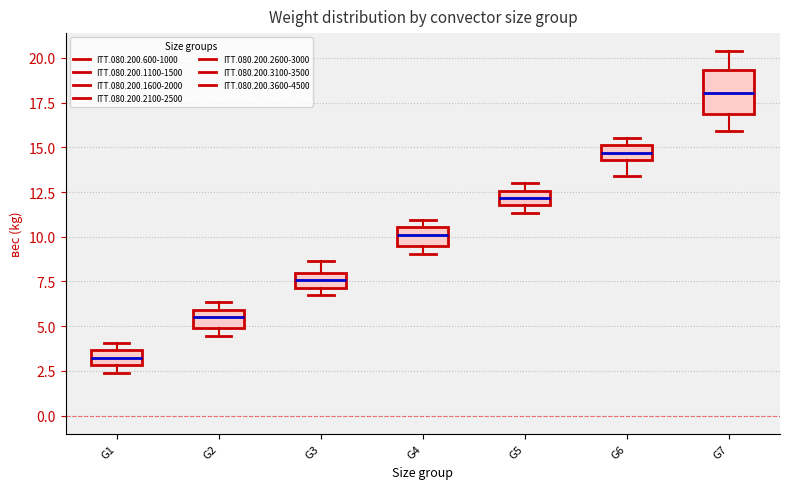

Reading left to right, transcribe this box plot: for each box, give where its median line is, the range the box spans, and where its two whiskers end, as read against the y-axis. The values are not printed on the chart, so give them approximately, as read against the axis.

G1: median 3.0 (inside the box), box 3.0 to 3.5, whiskers 2.5 to 4.0
G2: median 5.5, box 5.0 to 6.0, whiskers 4.5 to 6.5
G3: median 7.5, box 7.0 to 8.0, whiskers 7.0 (just below the box's lower edge) to 8.5
G4: median 10.0, box 9.5 to 10.5, whiskers 9.0 to 11.0
G5: median 12.0 (inside the box), box 12.0 to 12.5, whiskers 11.5 to 13.0
G6: median 14.5 (inside the box), box 14.5 to 15.0, whiskers 13.5 to 15.5
G7: median 18.0, box 17.0 to 19.5, whiskers 16.0 to 20.5